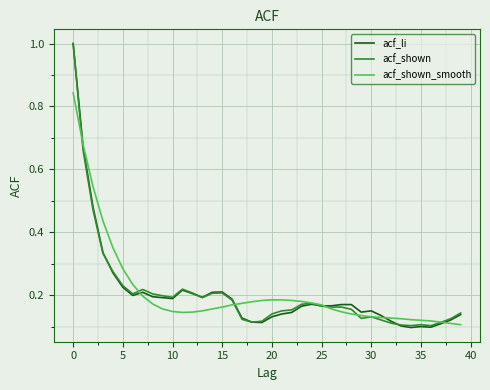

What is the maximum value shown in the chart?

1.0